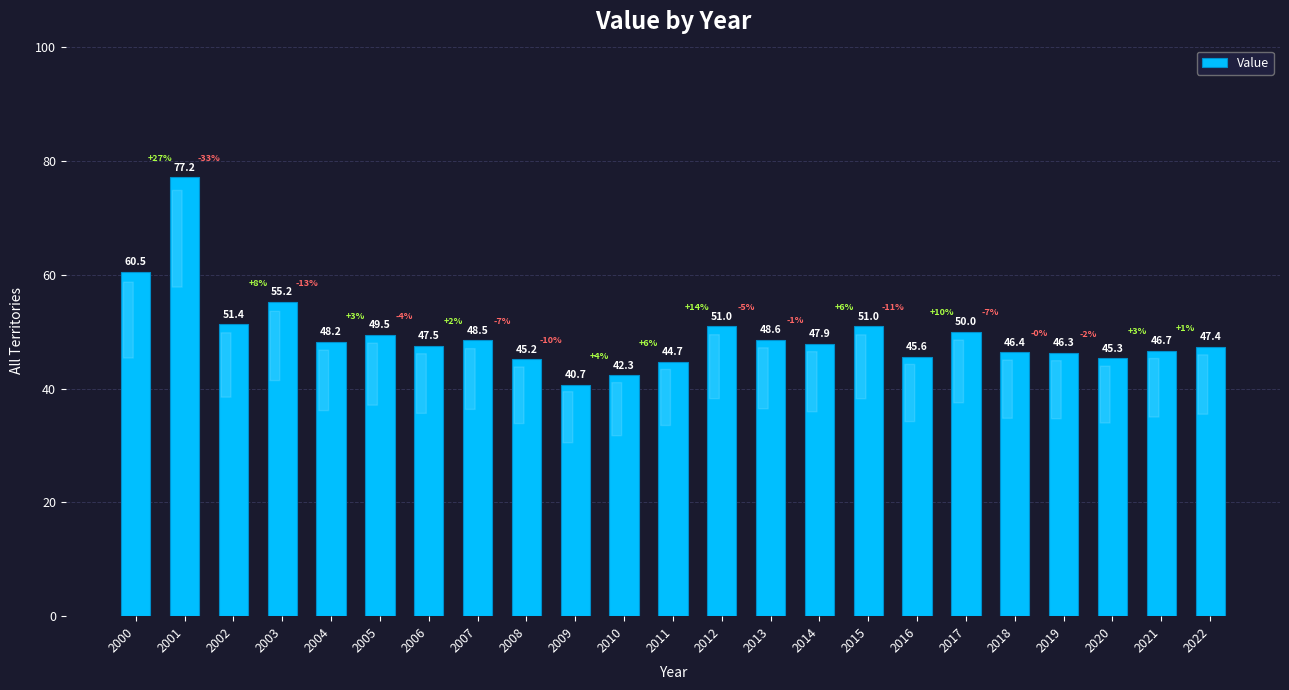

What is the value of the 8th bar from the left?

48.5